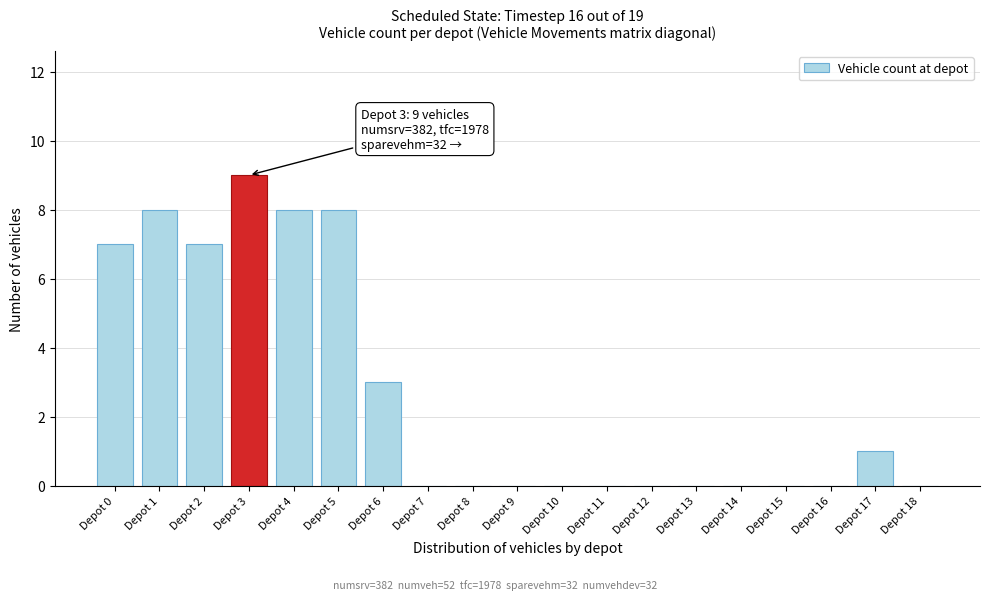

Reading left to right, transcribe all the data shown in this chart.

Depot 0=7	Depot 1=8	Depot 2=7	Depot 3=9	Depot 4=8	Depot 5=8	Depot 6=3	Depot 7=0	Depot 8=0	Depot 9=0	Depot 10=0	Depot 11=0	Depot 12=0	Depot 13=0	Depot 14=0	Depot 15=0	Depot 16=0	Depot 17=1	Depot 18=0